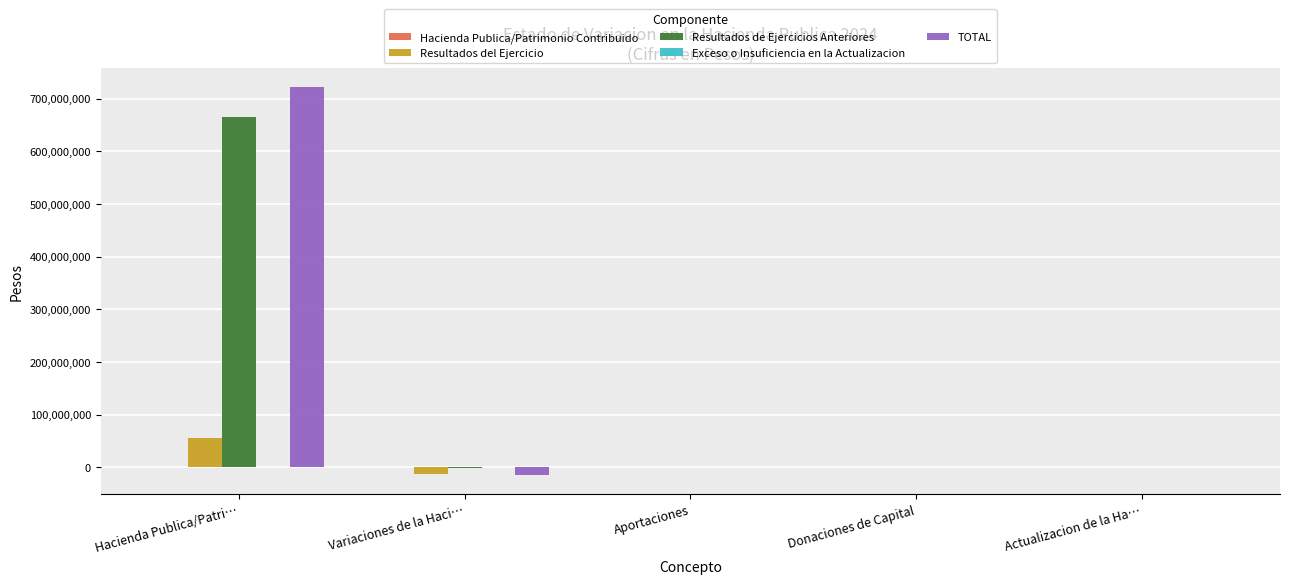

Are the bars grouped side by side (vs. stacked)?

Yes